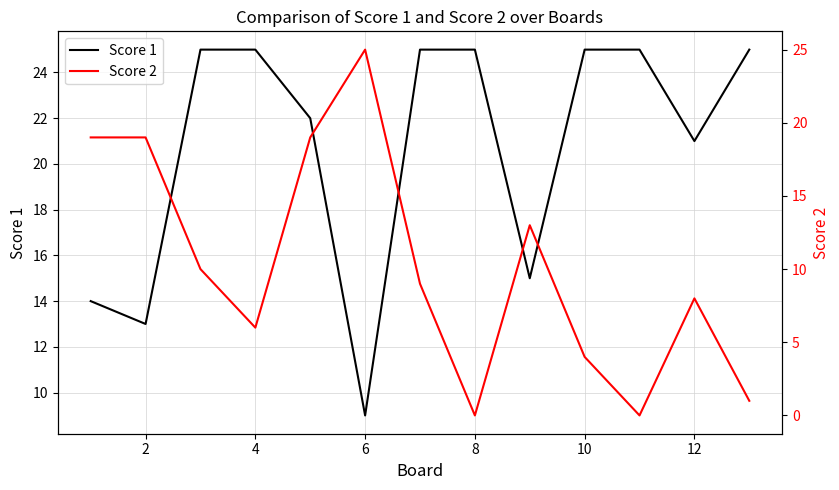

The Score 1 series shows 13 at 6. True or false?

False